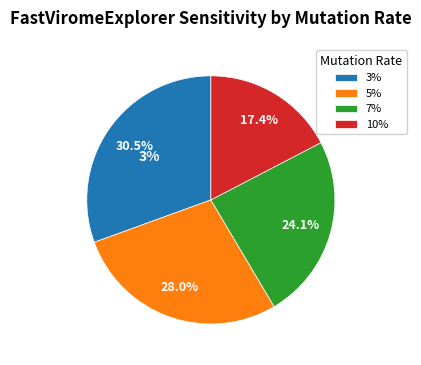

To the nearest percent, what is the combined percentage of 5% and 3%?

59%